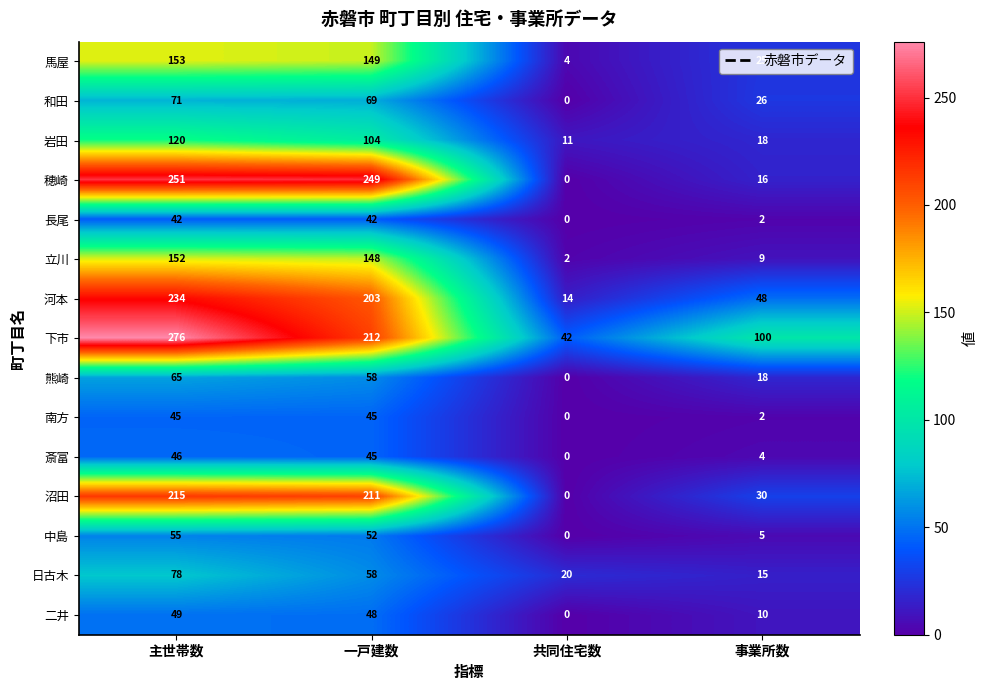

What is the difference between the highest and lowest values at 共同住宅数?

42